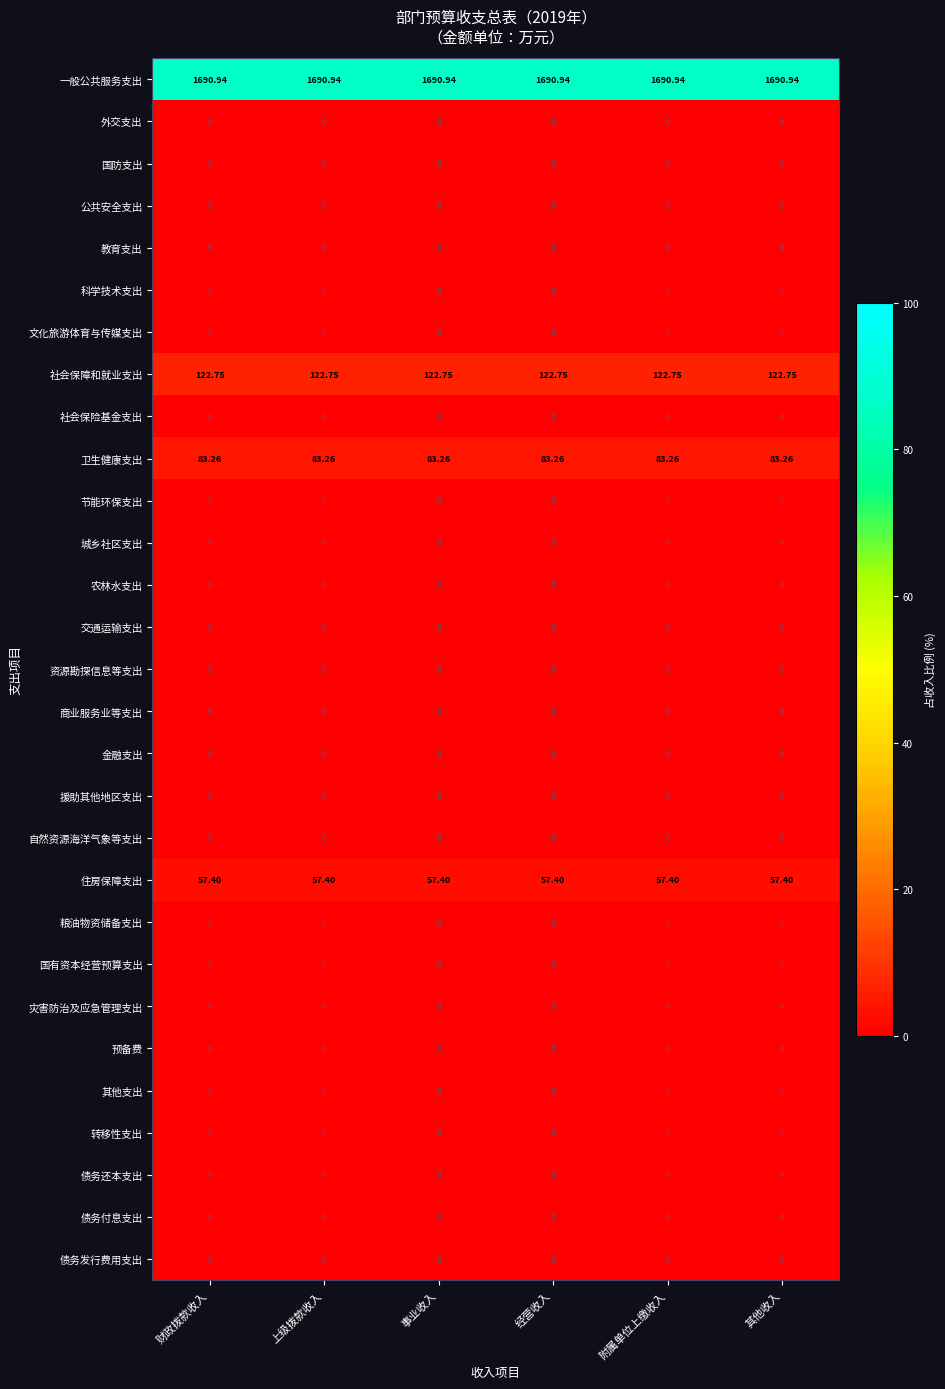

Which series has the largest total across all categories?

一般公共服务支出